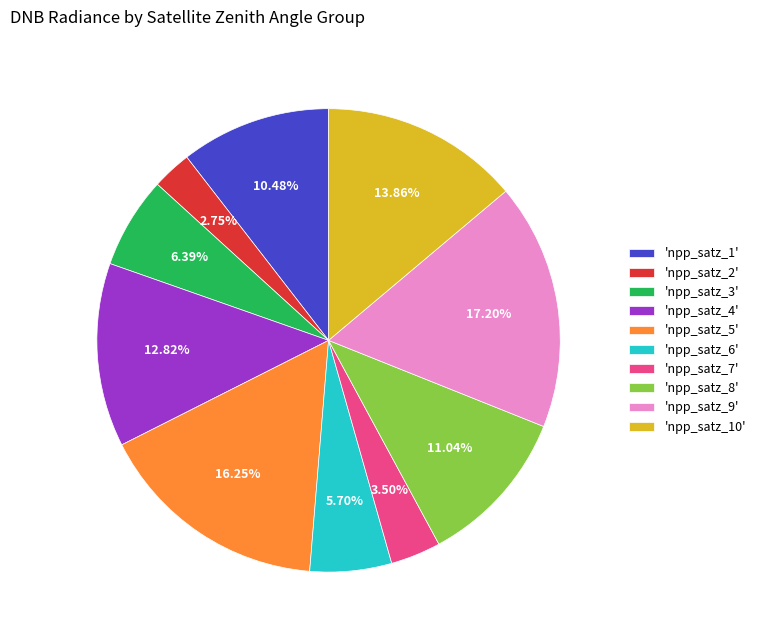

Rank the categories by value from highest to lowest.

'npp_satz_9', 'npp_satz_5', 'npp_satz_10', 'npp_satz_4', 'npp_satz_8', 'npp_satz_1', 'npp_satz_3', 'npp_satz_6', 'npp_satz_7', 'npp_satz_2'